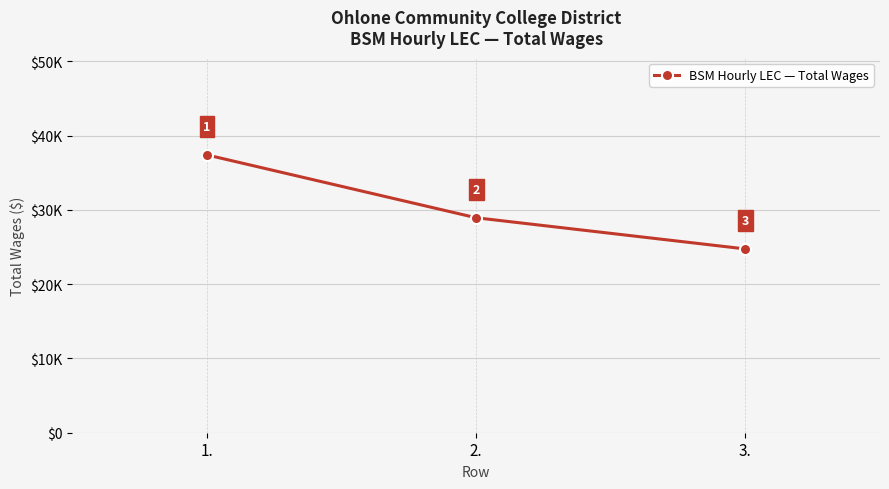

How many lines are shown in the chart?

1